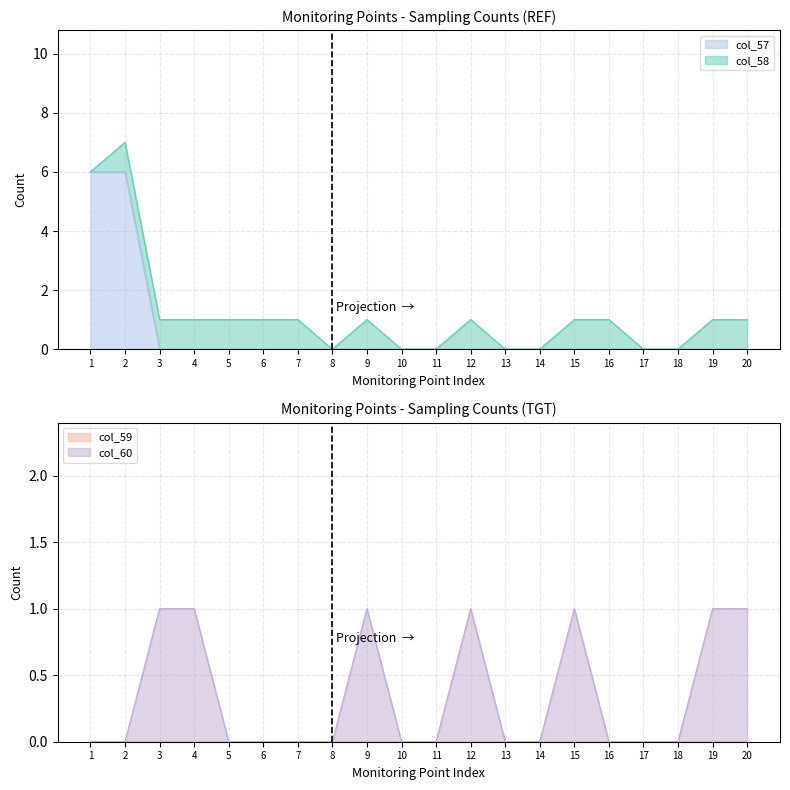

At which category is the sum across all series the highest?

2